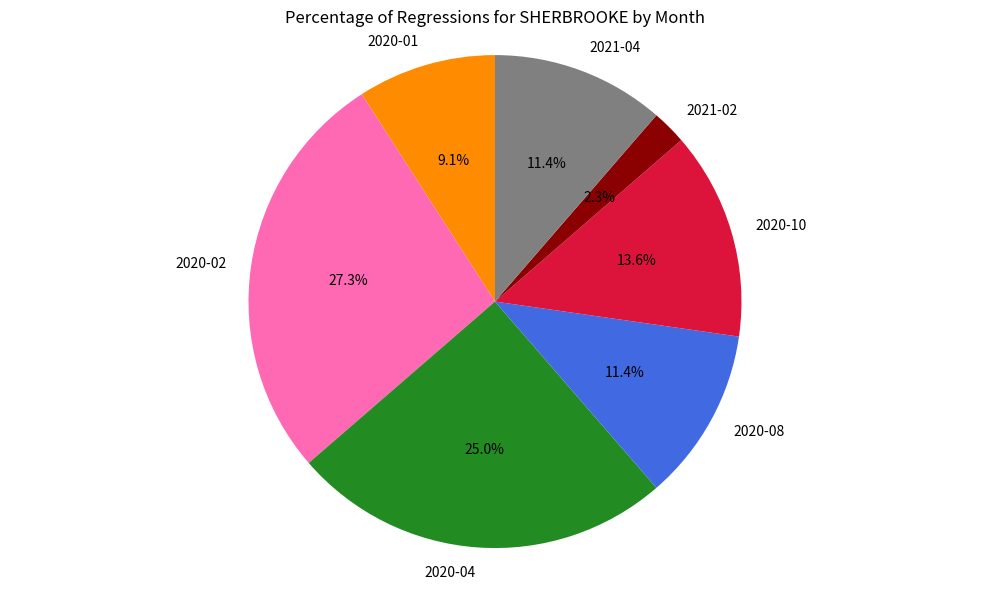

Which category has the smallest portion of the pie?

2021-02